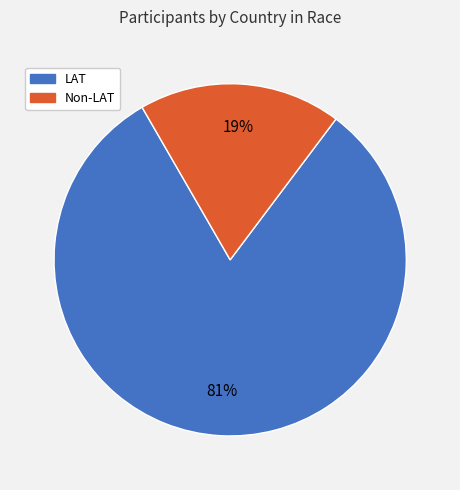

Is there a majority slice in this chart?

Yes